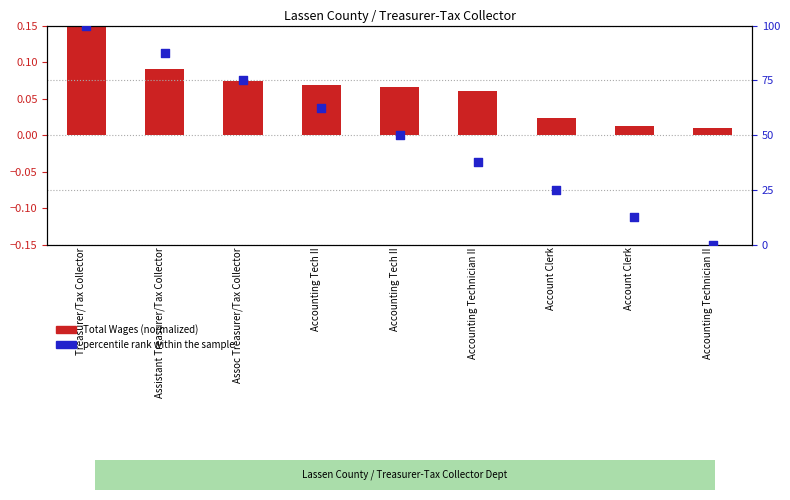

What is the total value across all series at Accounting Technician II?

37.6